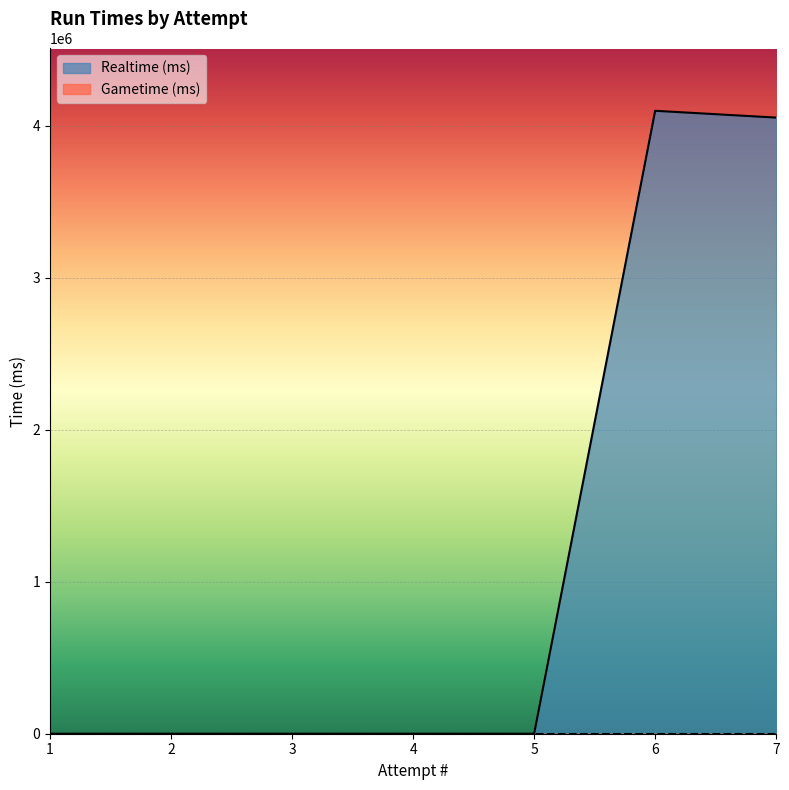

Reading left to right, list all the values displayed in this chart.

0	0	0	0	0	4099029	4054248